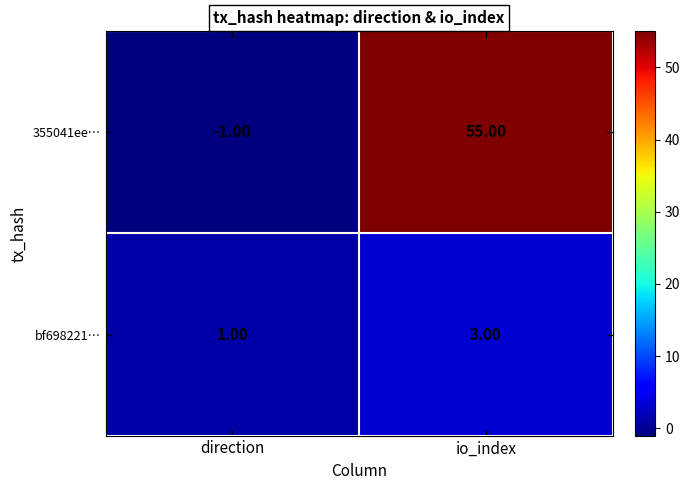

At which label does bf698221… reach its peak?

io_index